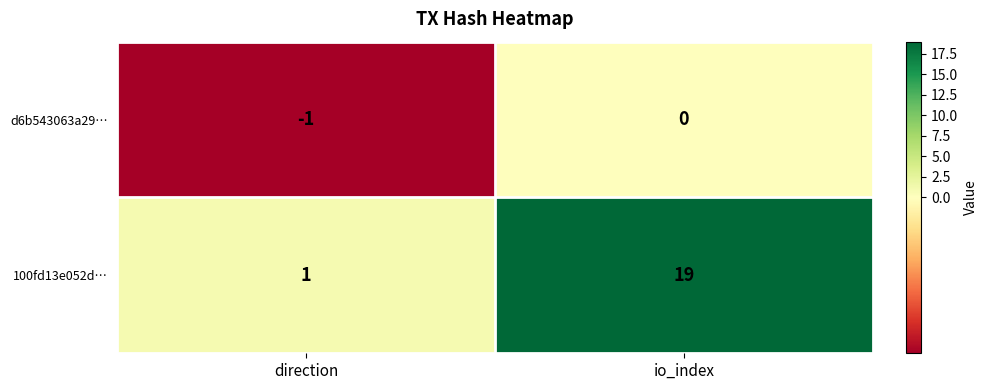

What is the difference between the maximum and minimum values in the 100fd13e052d… series?

18